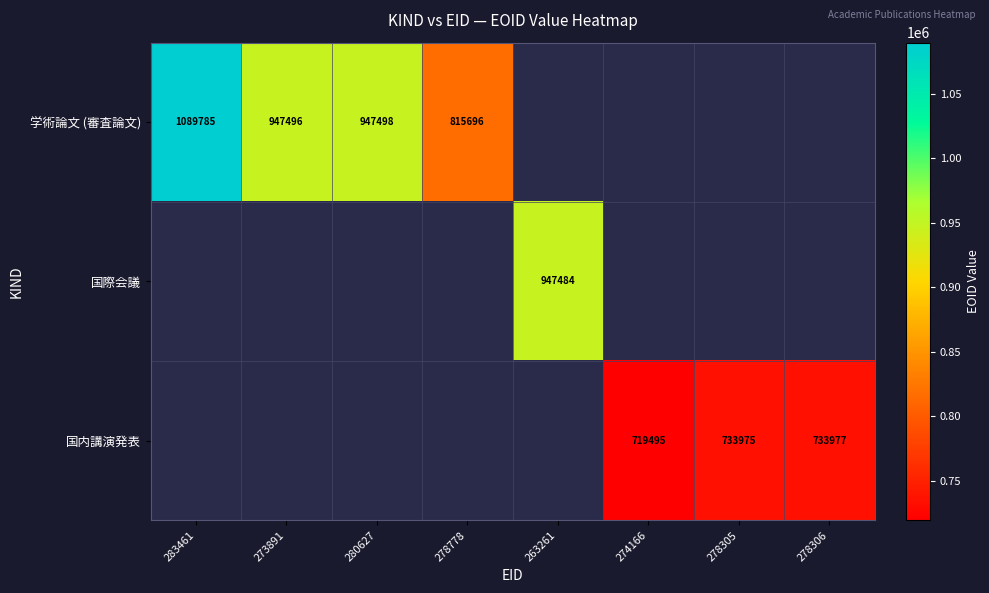

The 学術論文 (審査論文) series shows 1417872 at 283461. True or false?

False